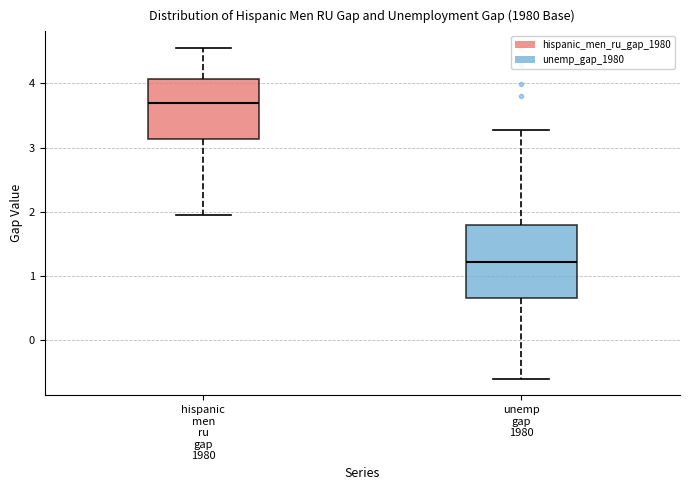

Reading left to right, read every box against the y-axis: the position of its median line, the range the box covers, and the ends of its whiskers. The values are not printed on the chart, so give them approximately, as read against the axis.

hispanic men ru gap 1980: median 3.7, box 3.1 to 4.1, whiskers 1.9 to 4.6
unemp gap 1980: median 1.2, box 0.7 to 1.8, whiskers -0.6 to 3.3